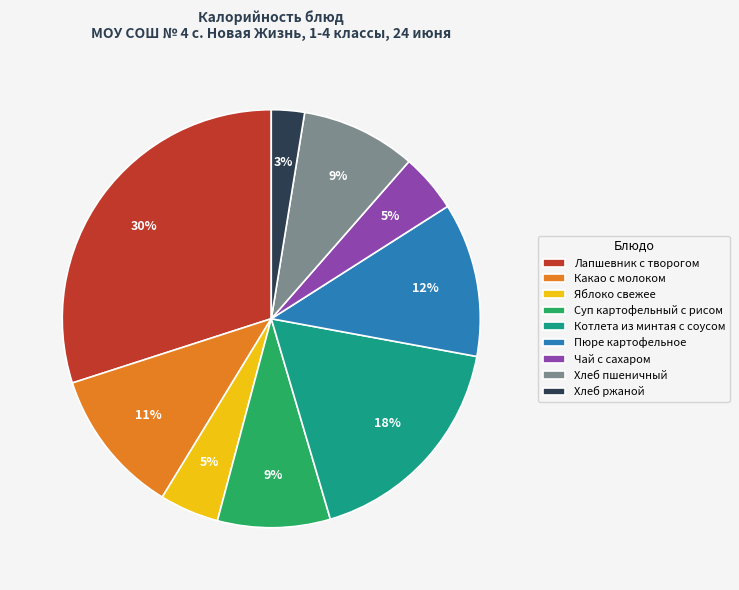

Is it true that Какао с молоком is 11% of the pie?

True